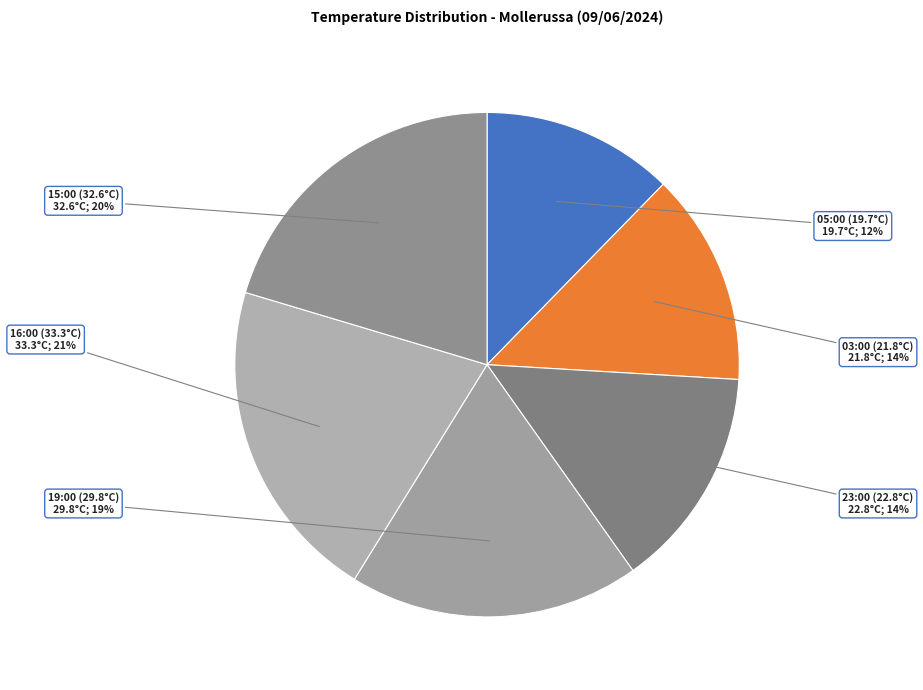

Rank the categories by value from highest to lowest.

16:00 (33.3°C), 15:00 (32.6°C), 19:00 (29.8°C), 23:00 (22.8°C), 03:00 (21.8°C), 05:00 (19.7°C)